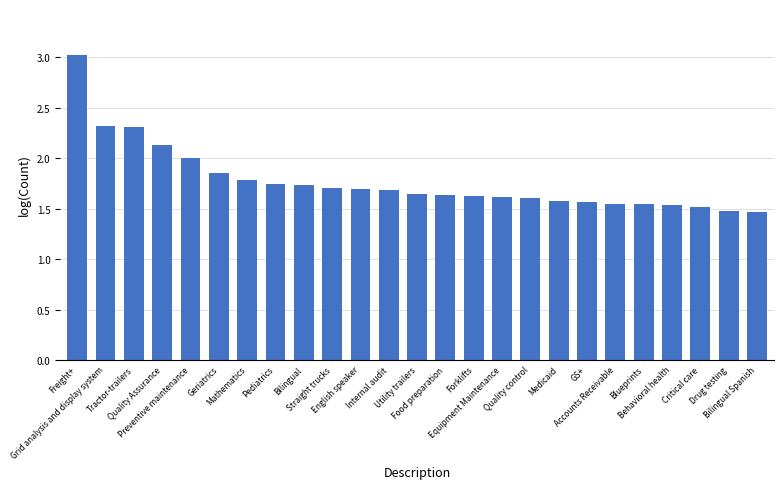

Approximately how many times larger is the value at Drug testing compared to Straight trucks?

0.9